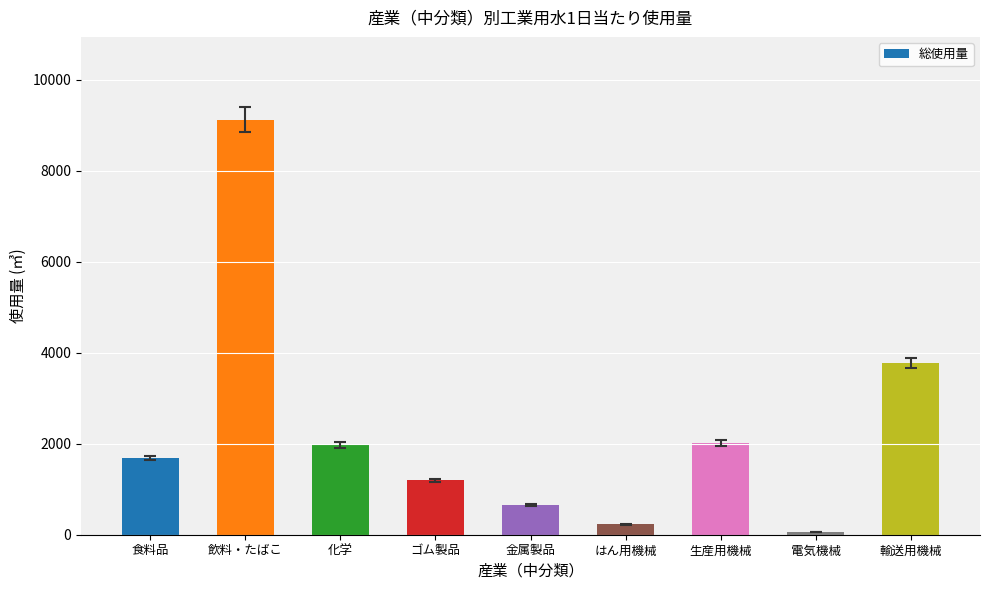

What is the label of the 2nd bar from the right?

電気機械